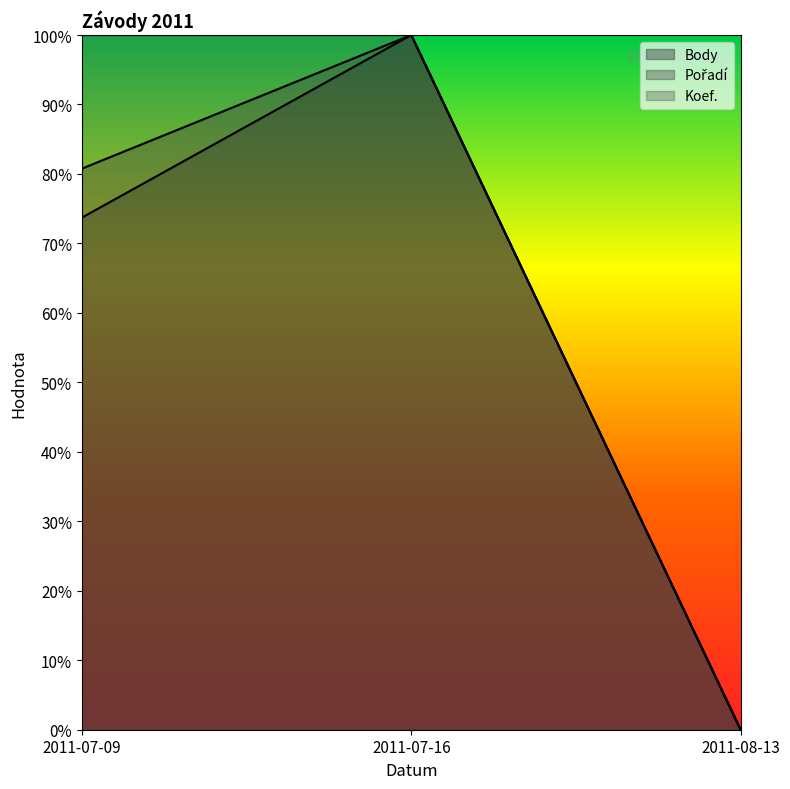

How many values in the Body series exceed 73?

2